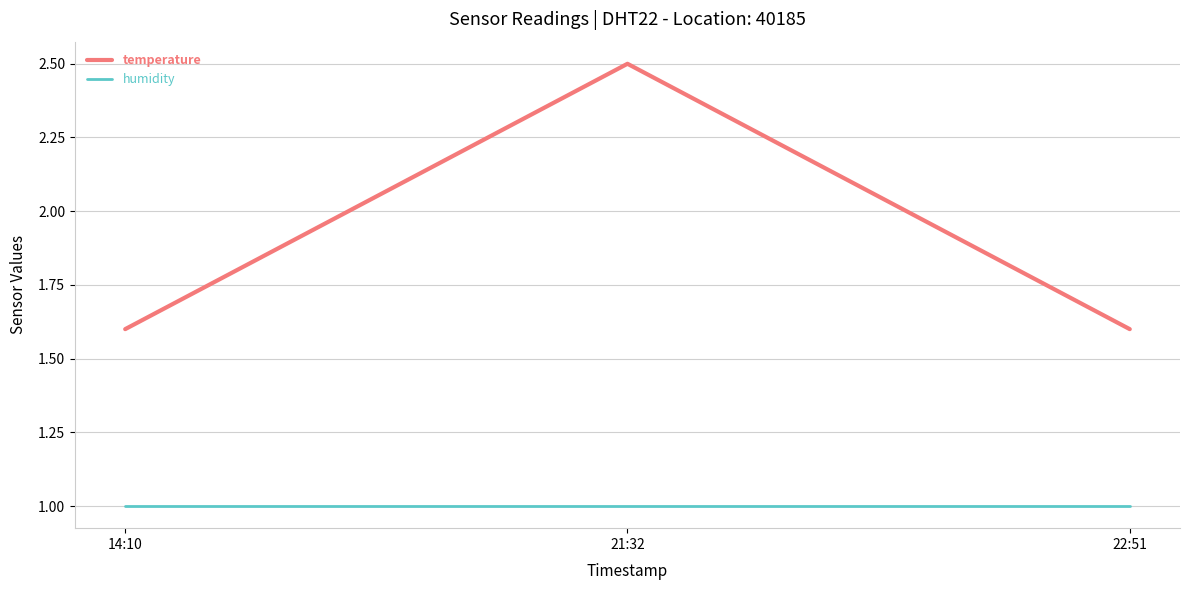

What are all the series names shown in the legend?

temperature, humidity